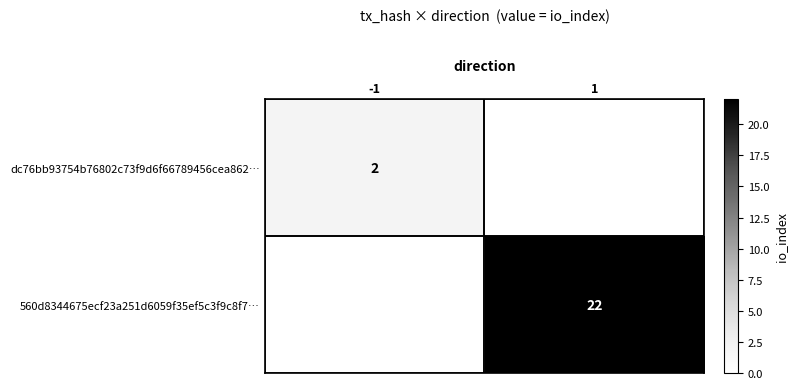

The value of 560d8344675ecf23a251d6059f35ef5c3f9c8f7… at 1 is 37. True or false?

False